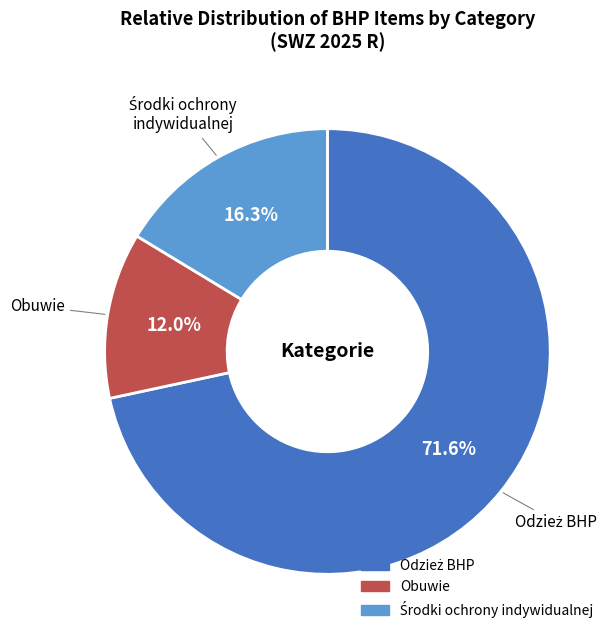

Does any single category account for the majority?

Yes